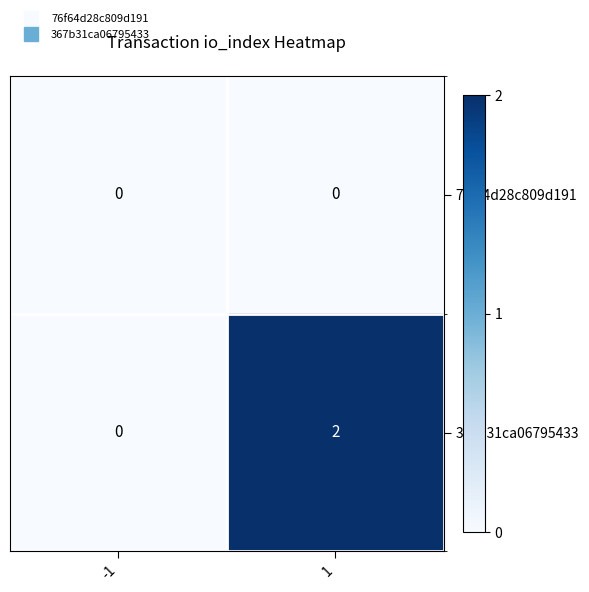

Is the value of 367b31ca06795433 at 1 greater than the value of 76f64d28c809d191 at -1?

Yes